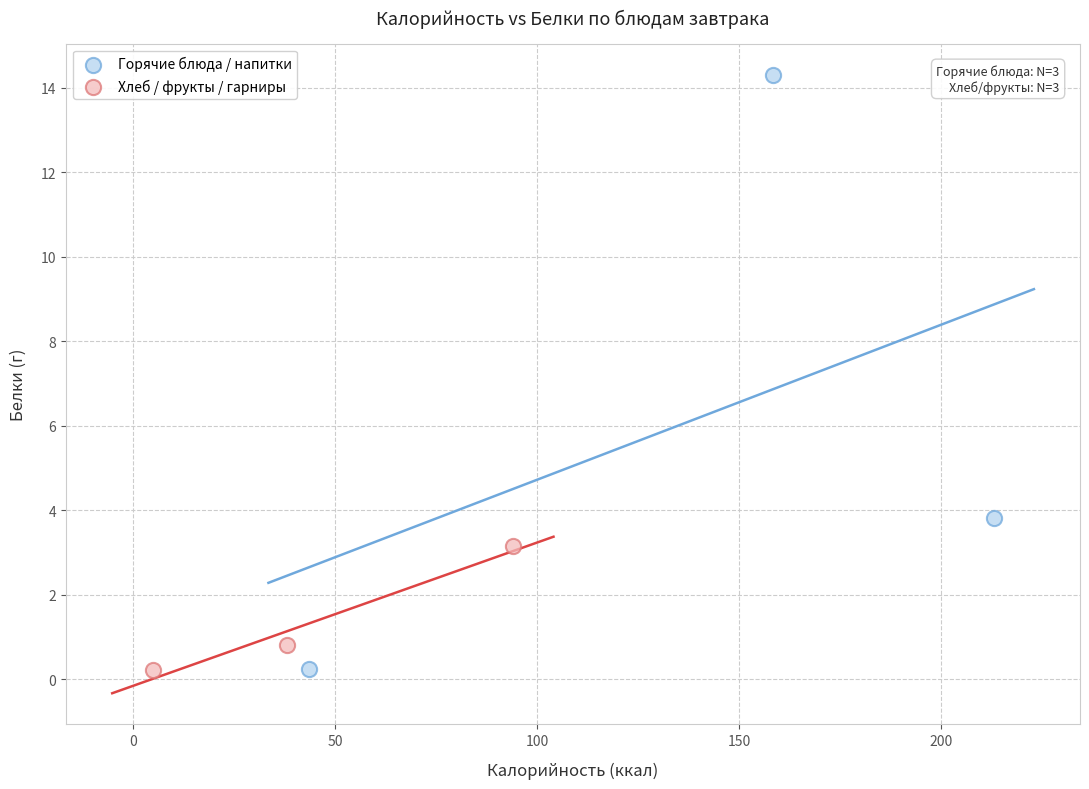

Which series contains the highest Y value?

Горячие блюда / напитки